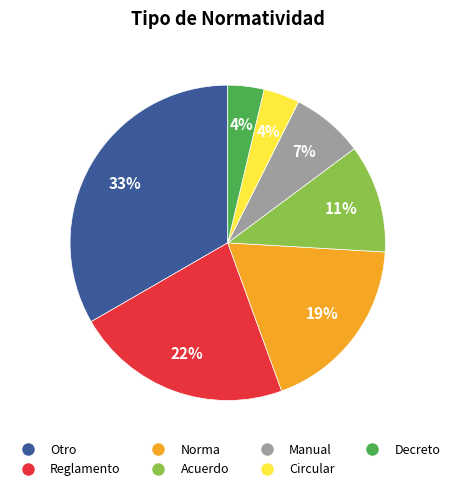

Does Manual represent more than half of the total?

No